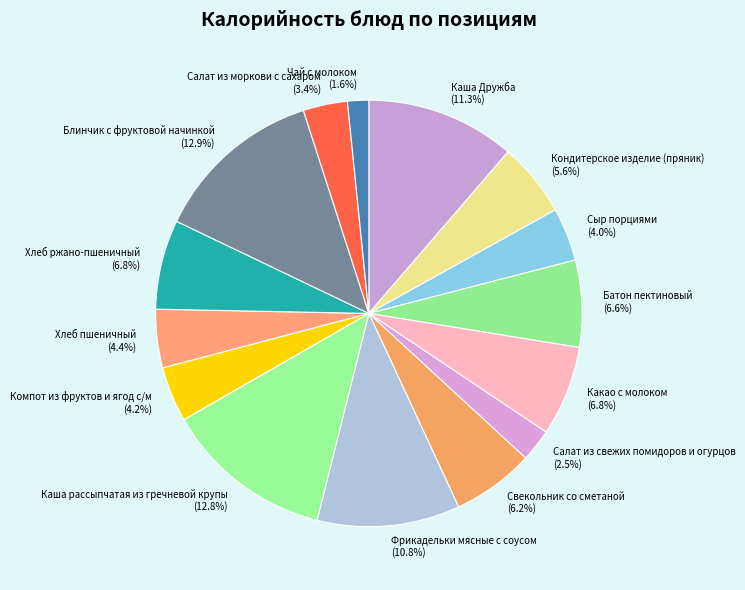

What percentage is the Каша рассыпчатая из гречневой крупы slice, to the nearest percent?

13%